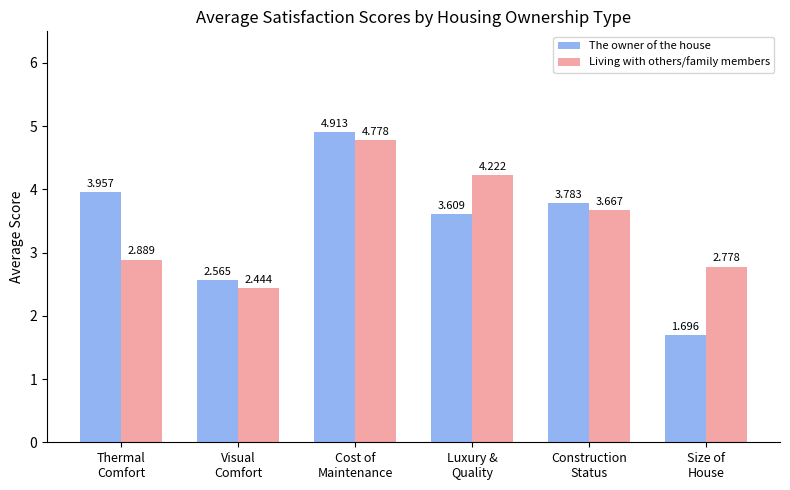

At which label does Living with others/family members reach its peak?

Cost of
Maintenance